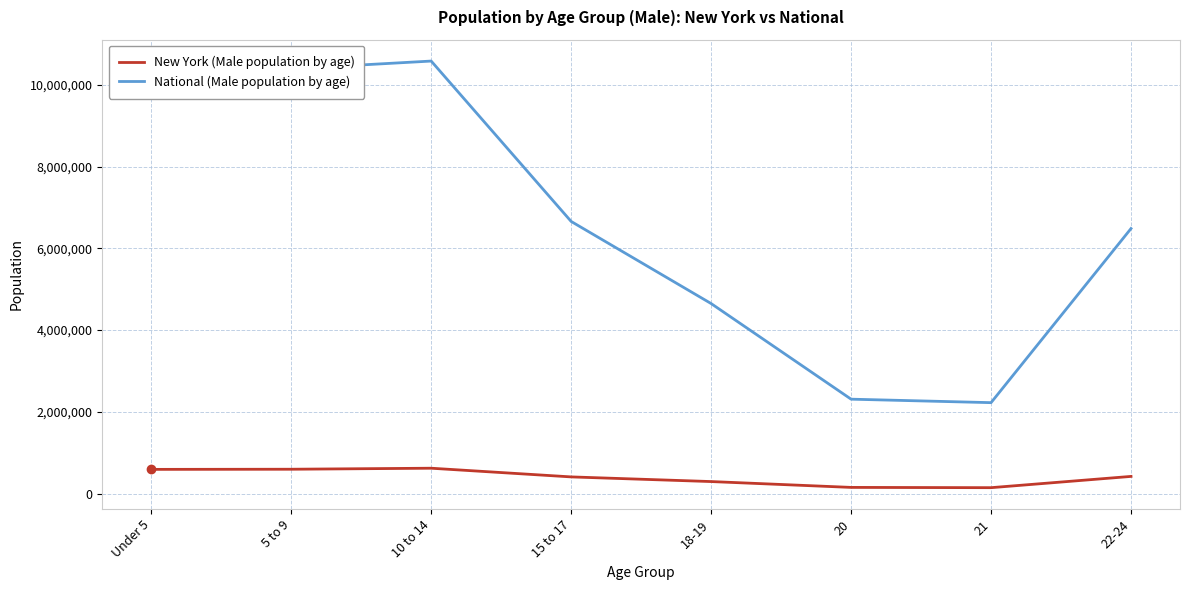

At which category does National (Male population by age) reach its first local peak?

10 to 14